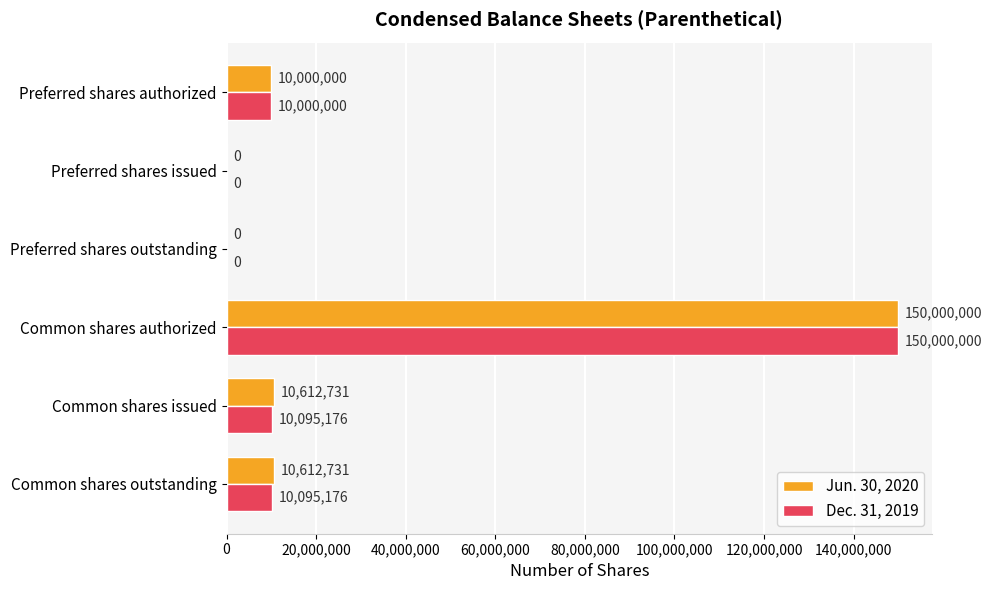

What is the maximum value shown in the chart?

150000000